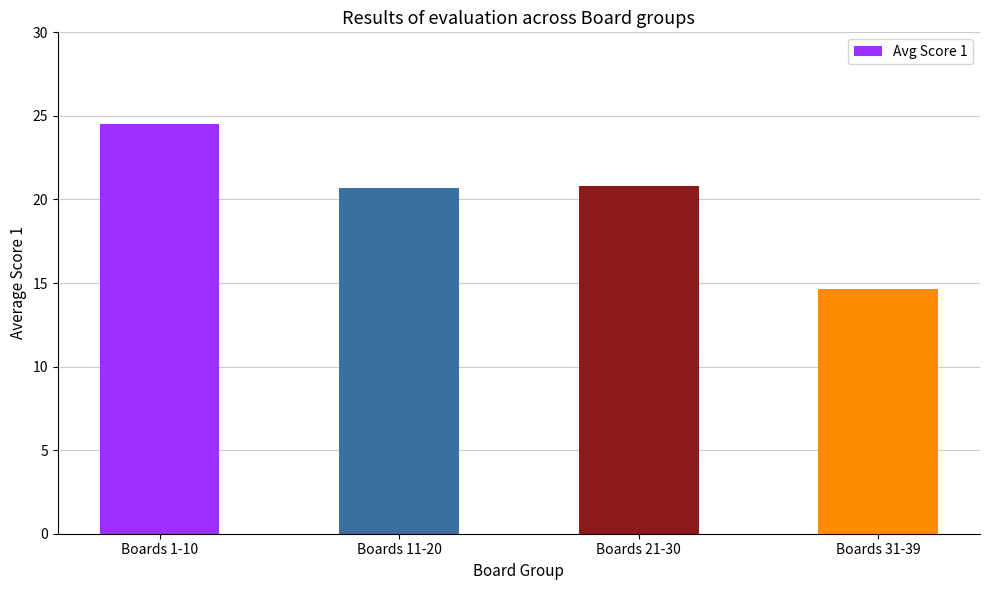

What is the maximum value shown in the chart?

24.5